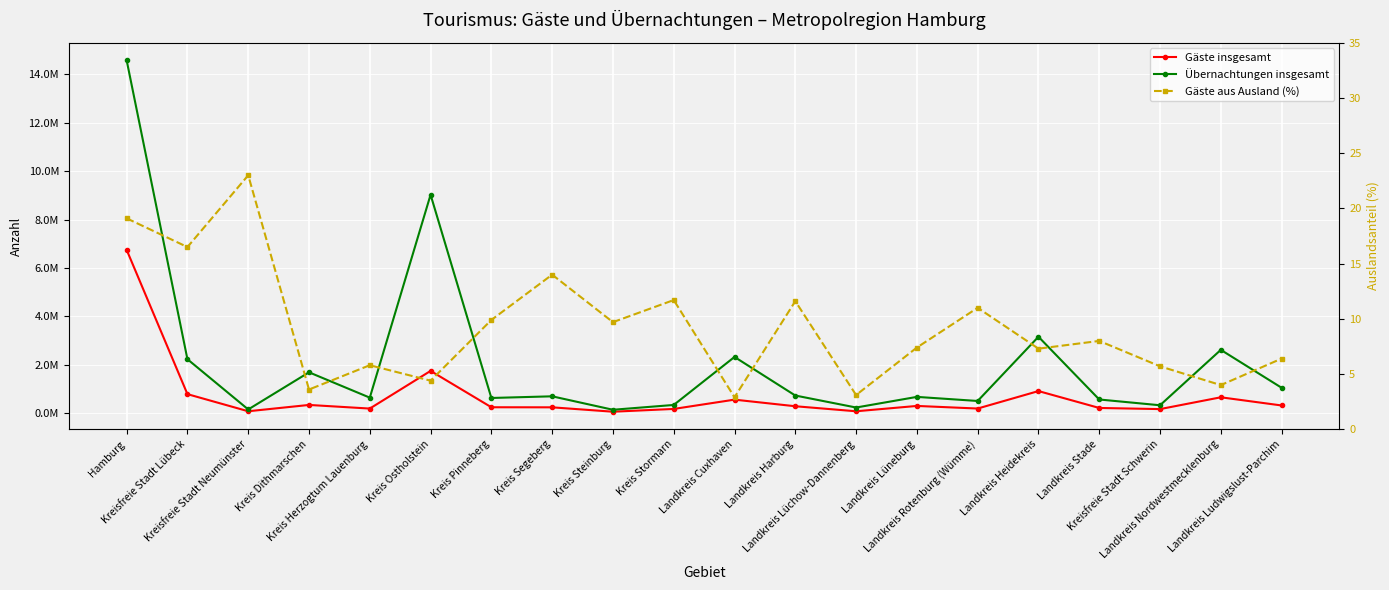

What is the value of the Übernachtungen insgesamt point at the 11th from the left?

2326126.0